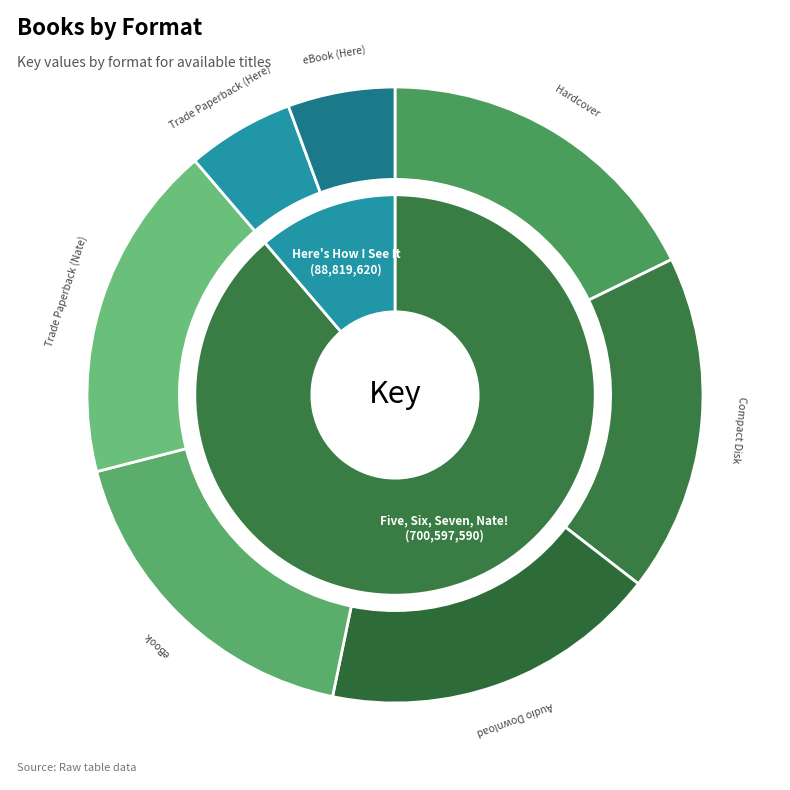

To the nearest percent, what is the difference between the eBook and Trade Paperback (Here) slice percentages?

12%